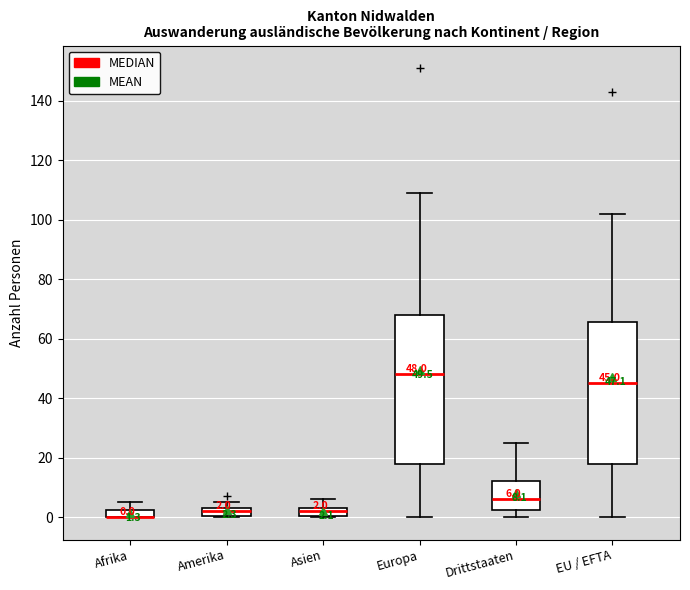

Comparing the boxes themselves (not the whiskers), which one is the tallest?

Europa